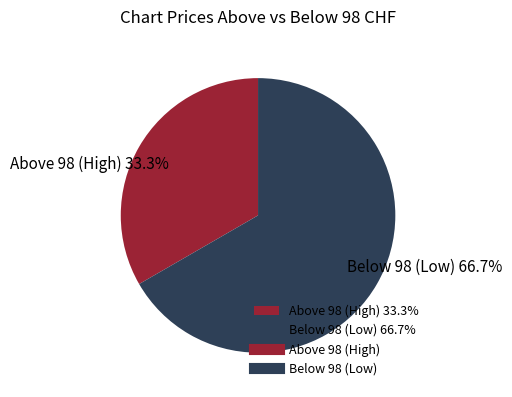

Which category has the smallest portion of the pie?

Above 98 (High) 33.3%